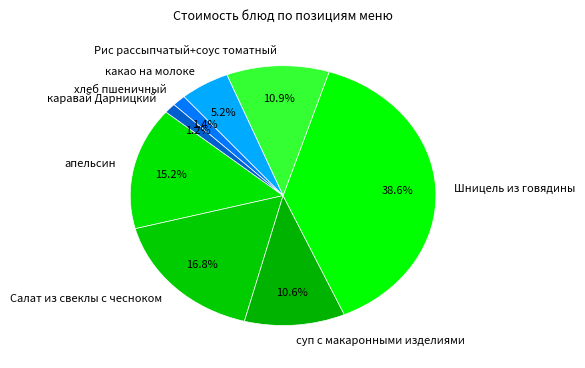

How many segments does this pie chart have?

8